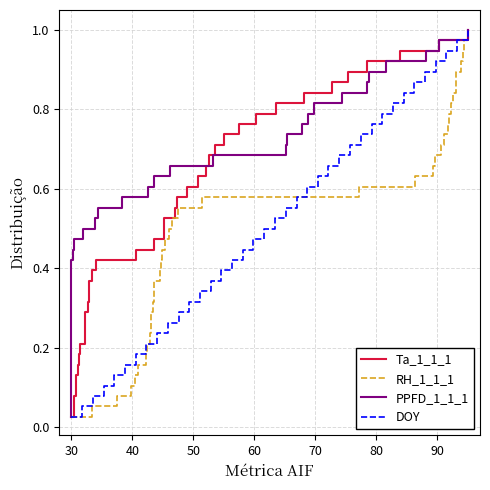

Which category has the lowest value across all series?

30